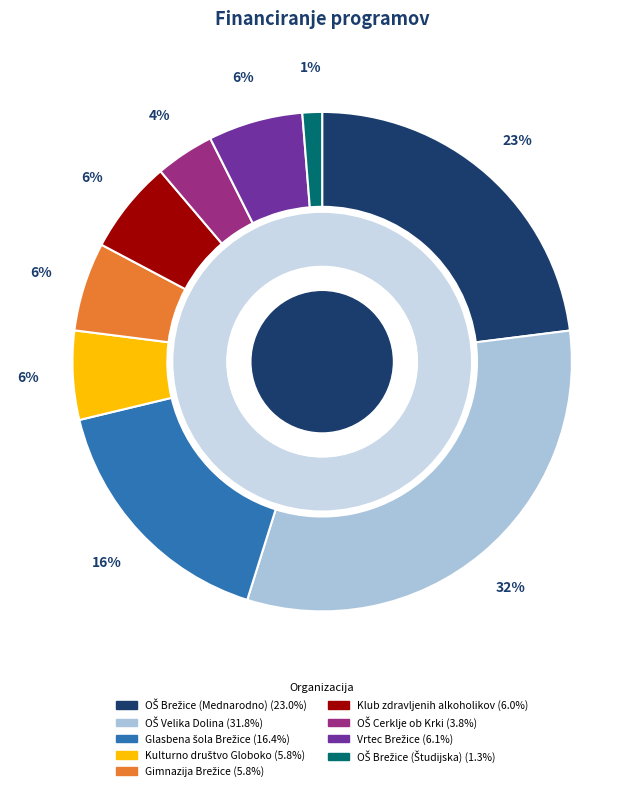

Which has a higher value, OŠ Cerklje ob Krki or Gimnazija Brežice?

Gimnazija Brežice